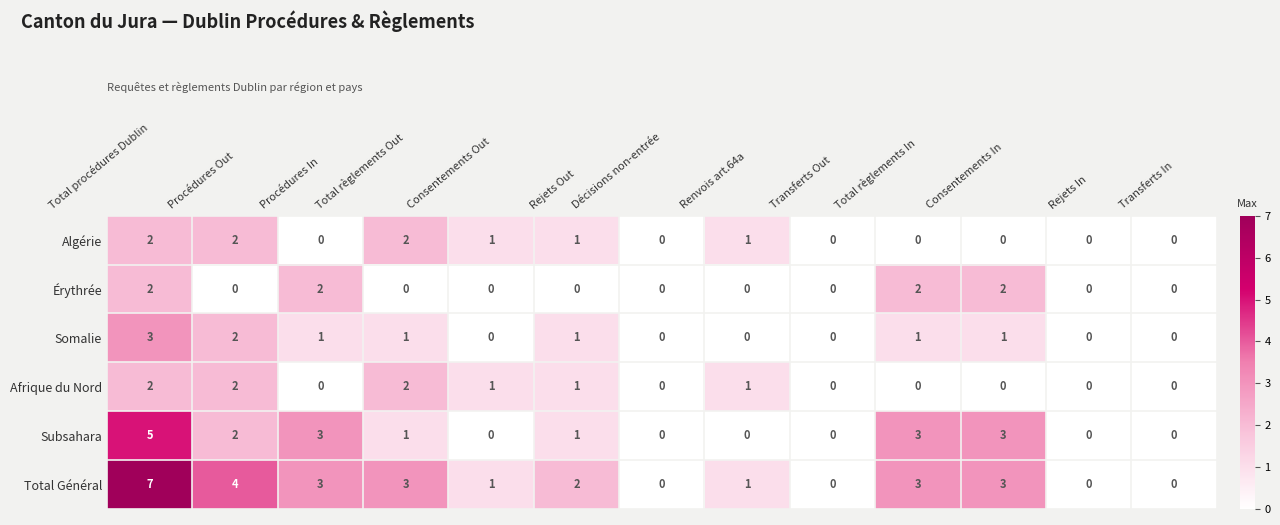

Which series has the largest range (max minus min)?

Total Général